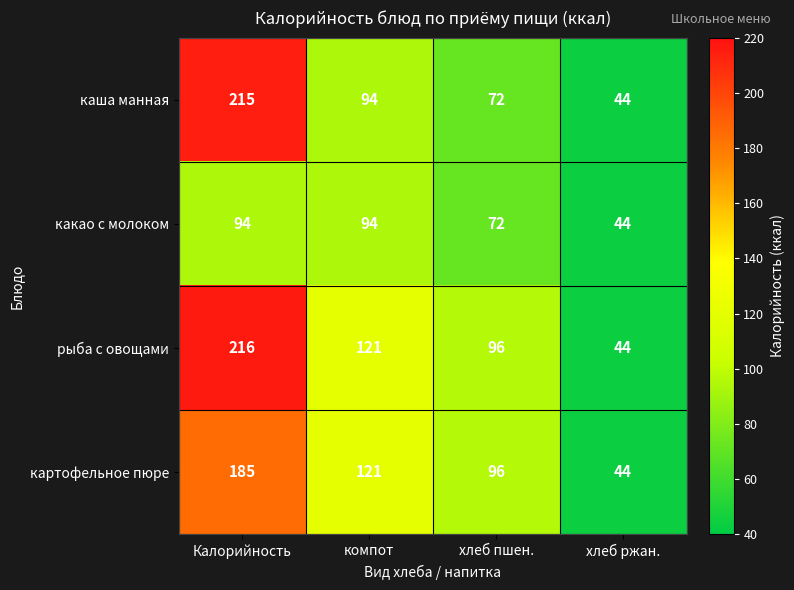

Which series has the widest spread of values?

рыба с овощами